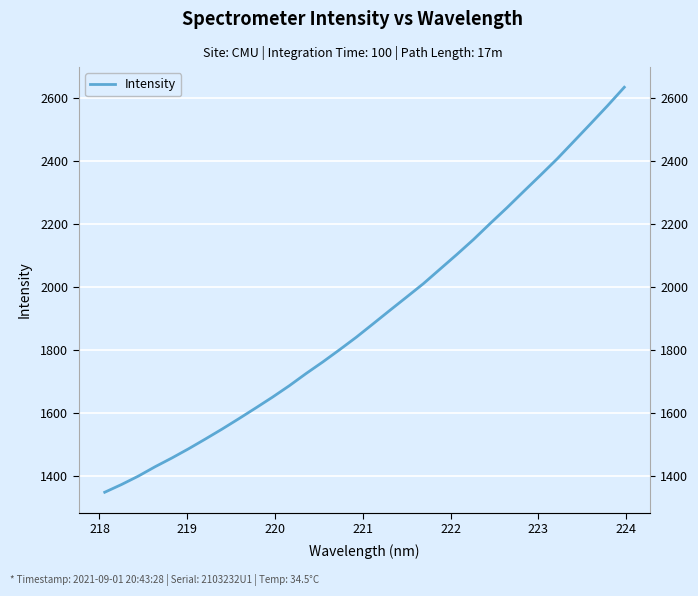

The value at 220 is 2139.7. True or false?

False